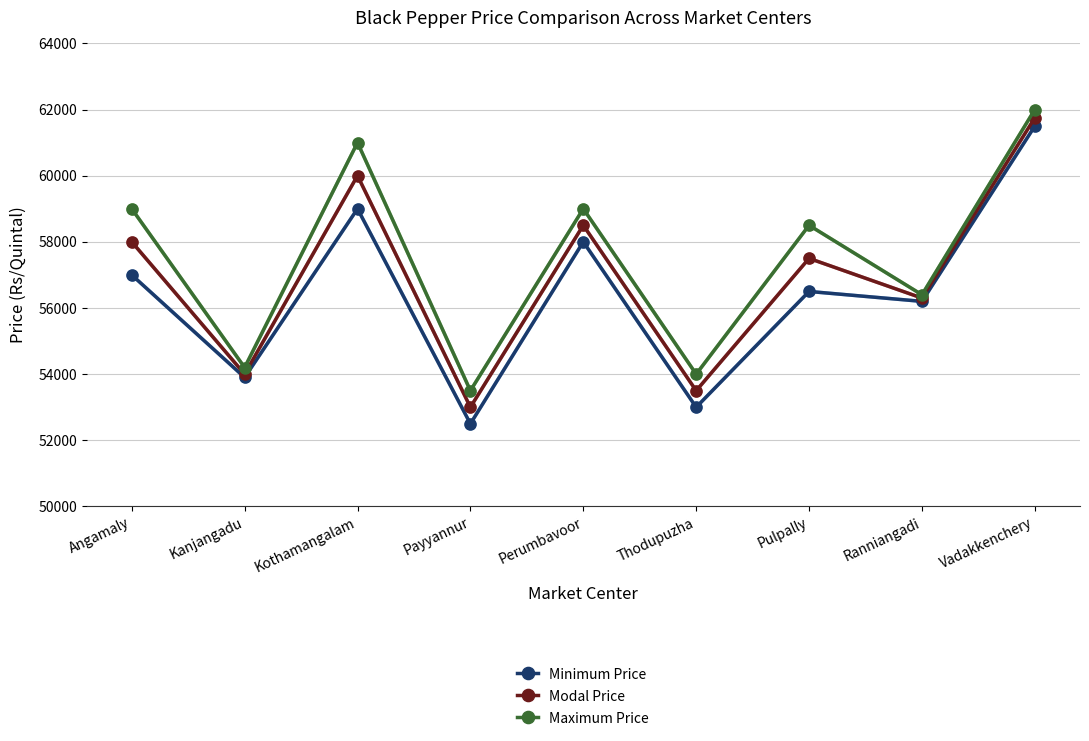

List the series in order of their overall mean, highest first.

Maximum Price, Modal Price, Minimum Price